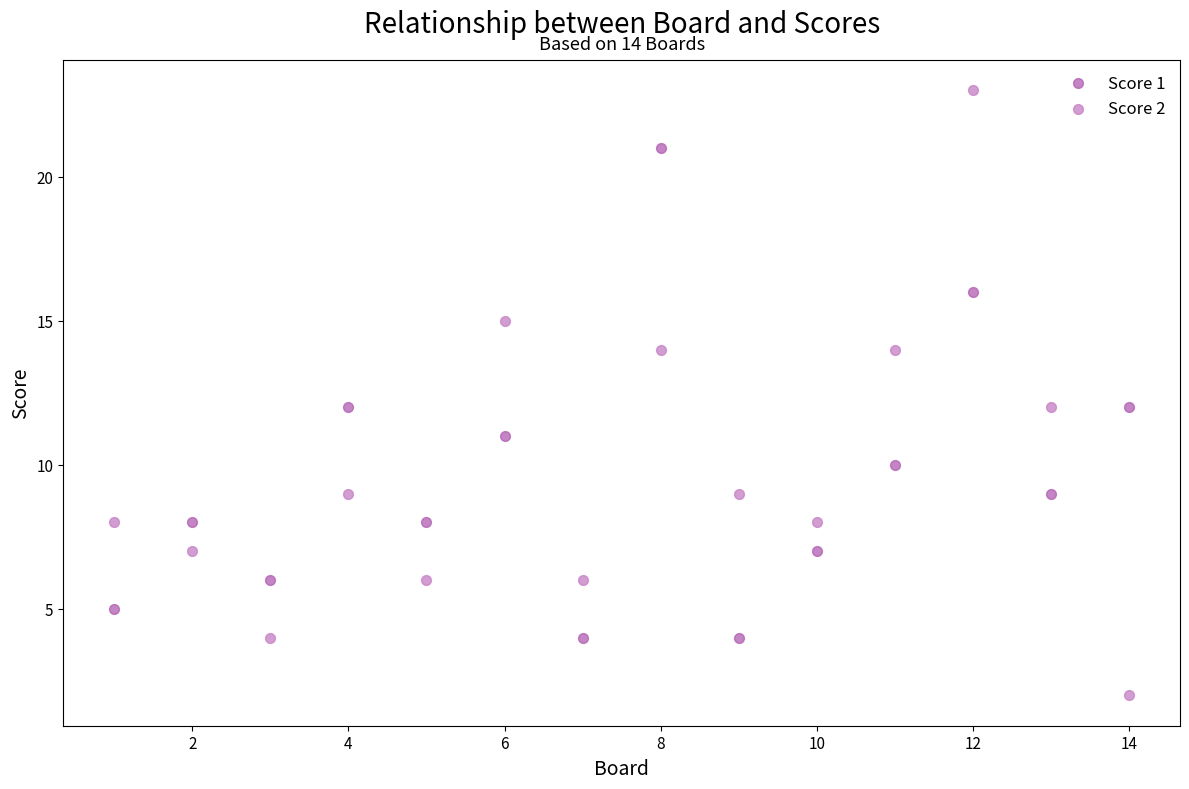

Which series has the widest spread of Y values?

Score 2